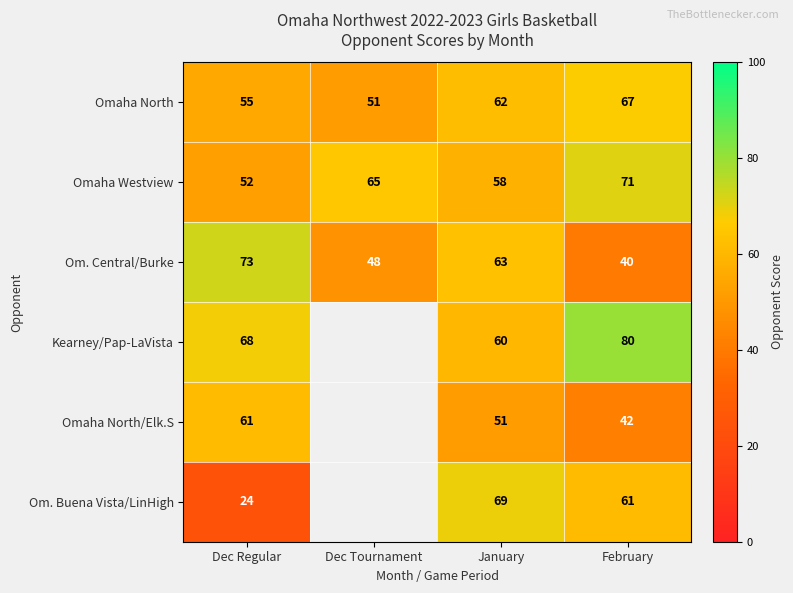

True or false: Om. Buena Vista/LinHigh has a value of 61 at February.

True